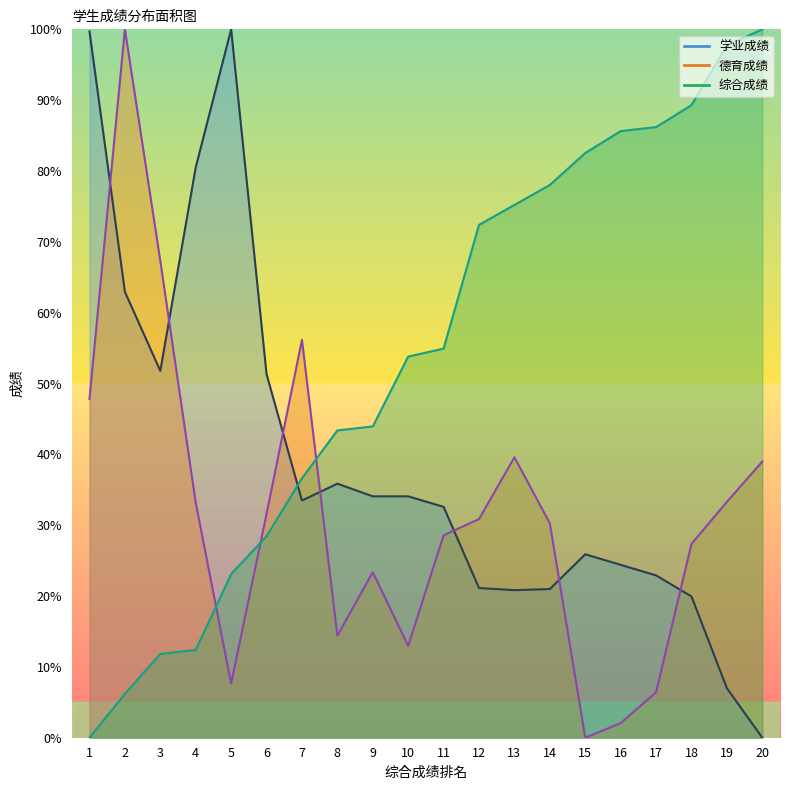

What is the value of the 德育成绩 point at the 9th from the left?

23.4